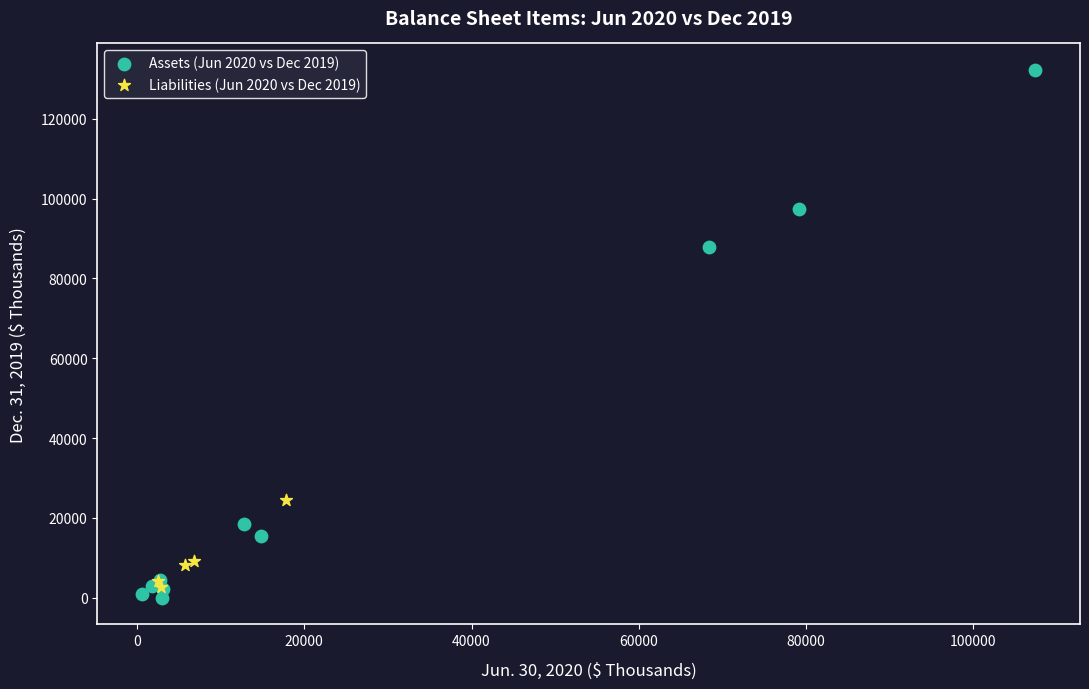

Which series contains the lowest Y value?

Assets (Jun 2020 vs Dec 2019)